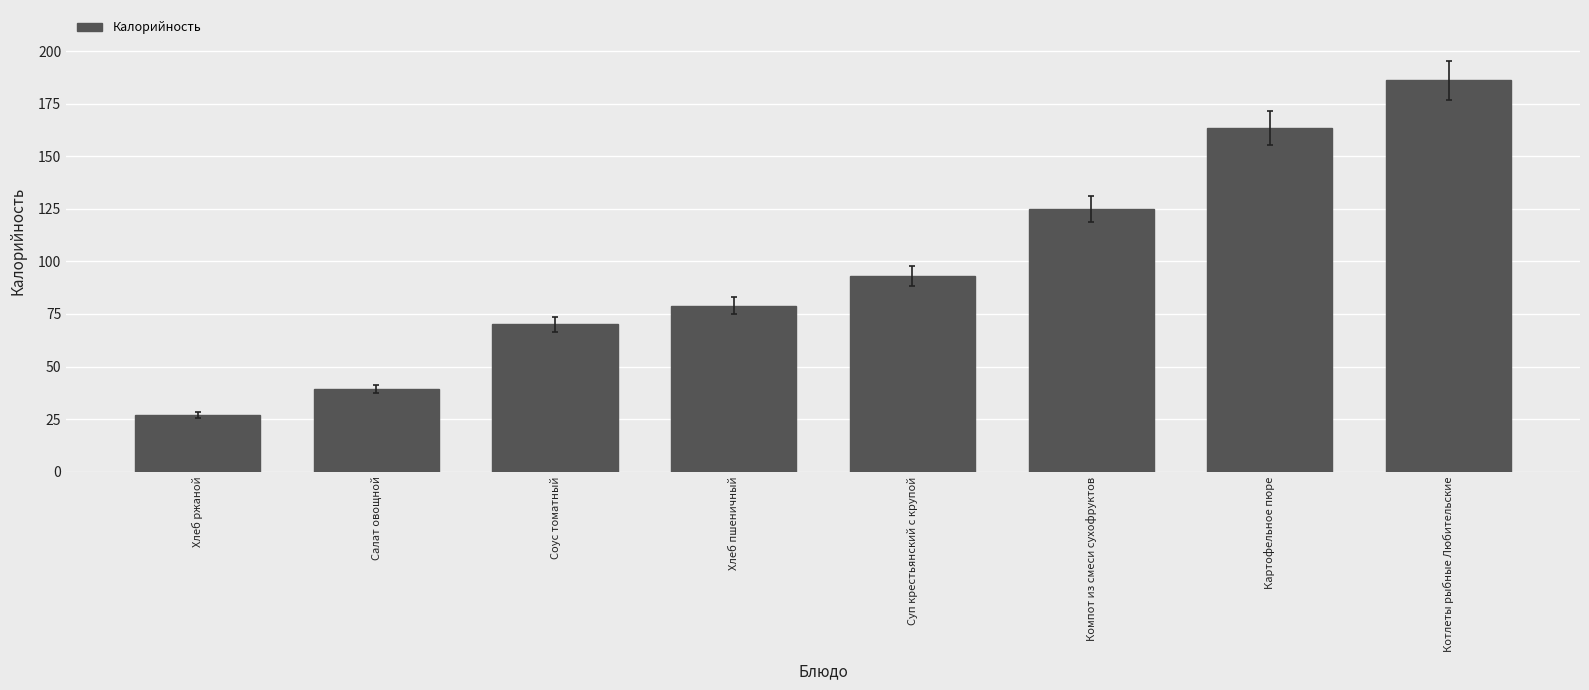

Is it true that the value at Компот из смеси сухофруктов is 32.0?

False